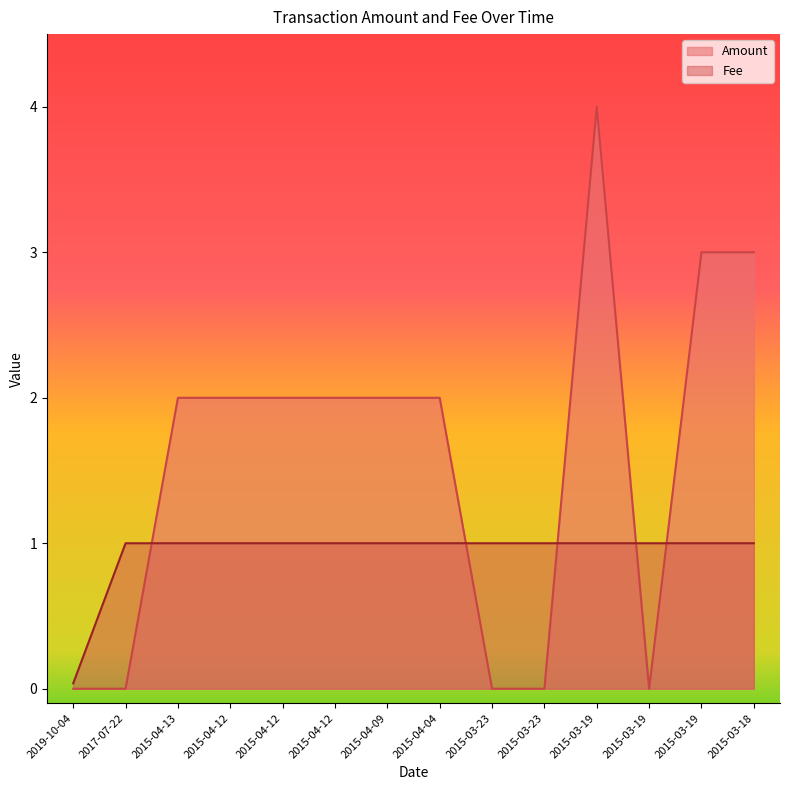

Does the chart display data point markers on the line(s)?

No